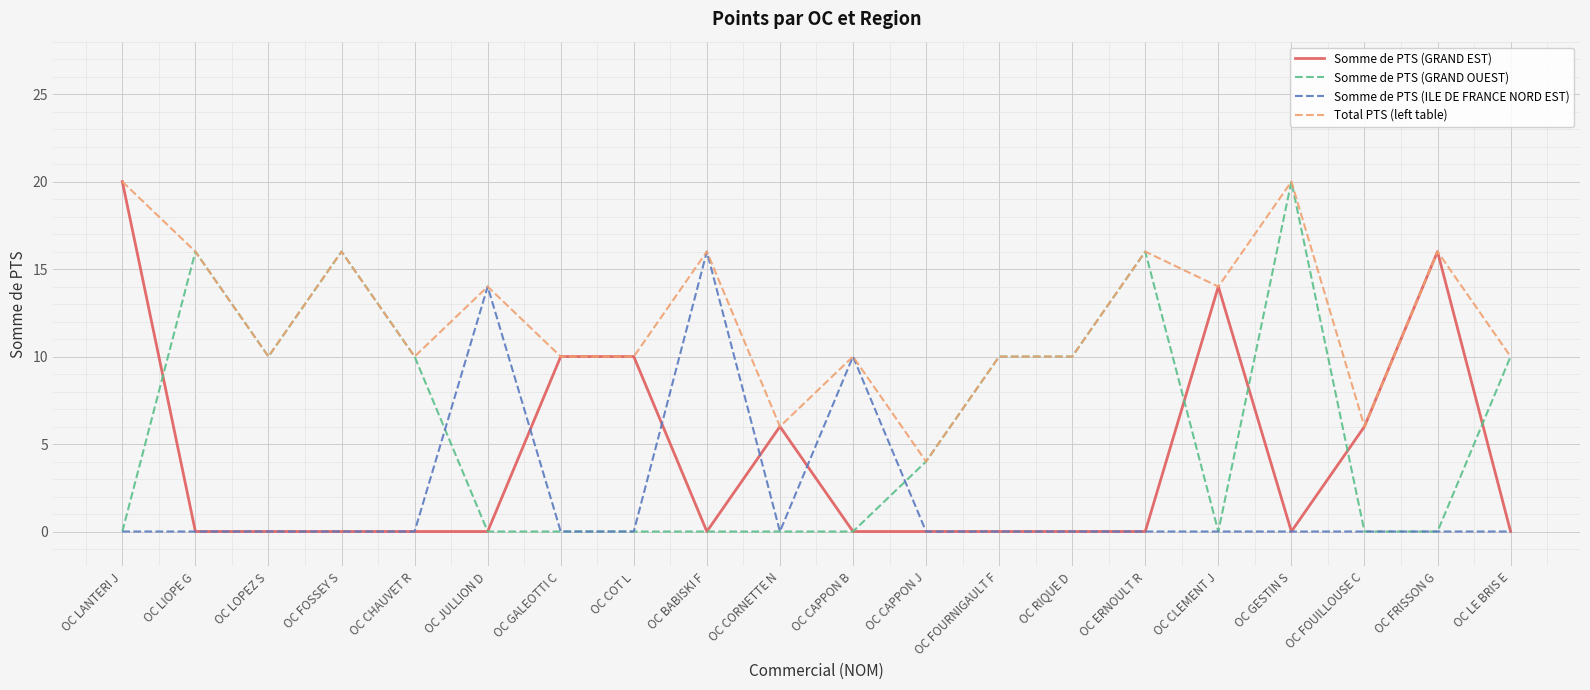

How many lines are shown in the chart?

4